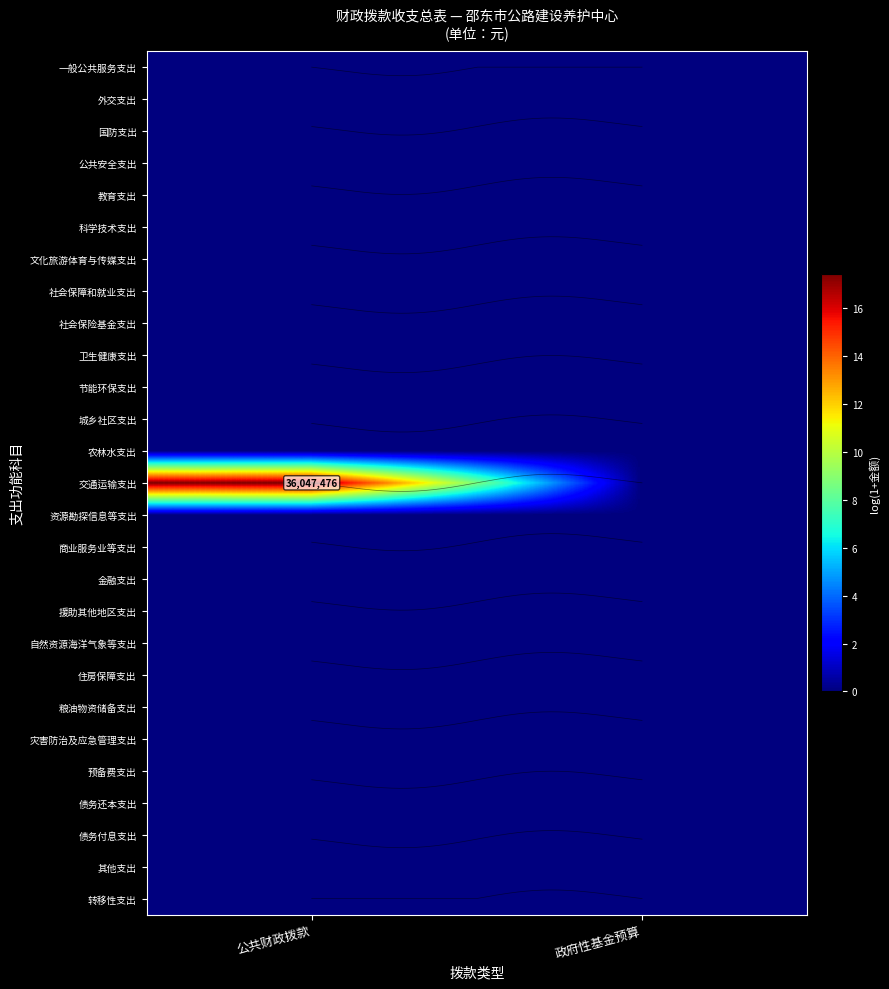

At which category is the sum across all series the highest?

公共财政拨款